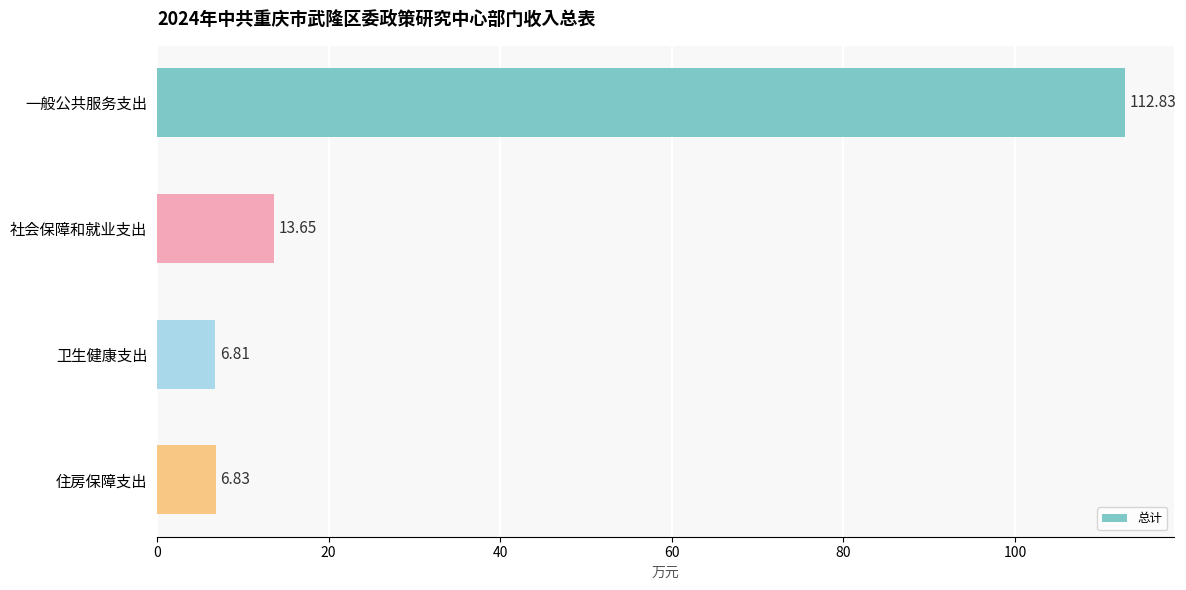

Where is the data nearest to the value 59?

社会保障和就业支出